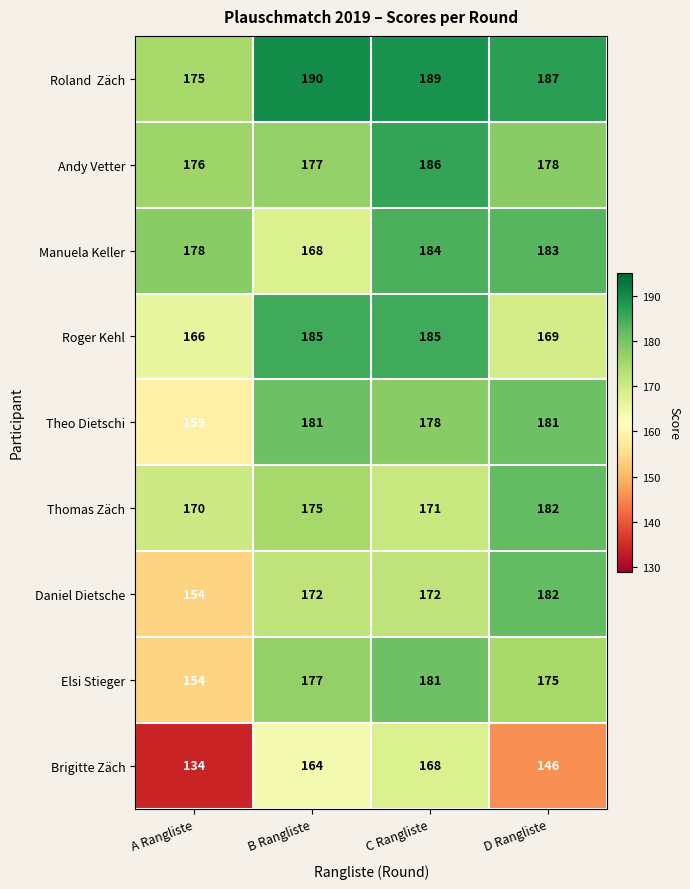

Which label corresponds to the largest value in the chart?

B Rangliste